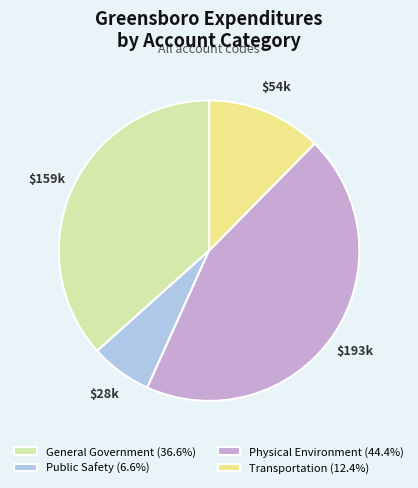

True or false: Physical Environment accounts for 52% of the total.

False